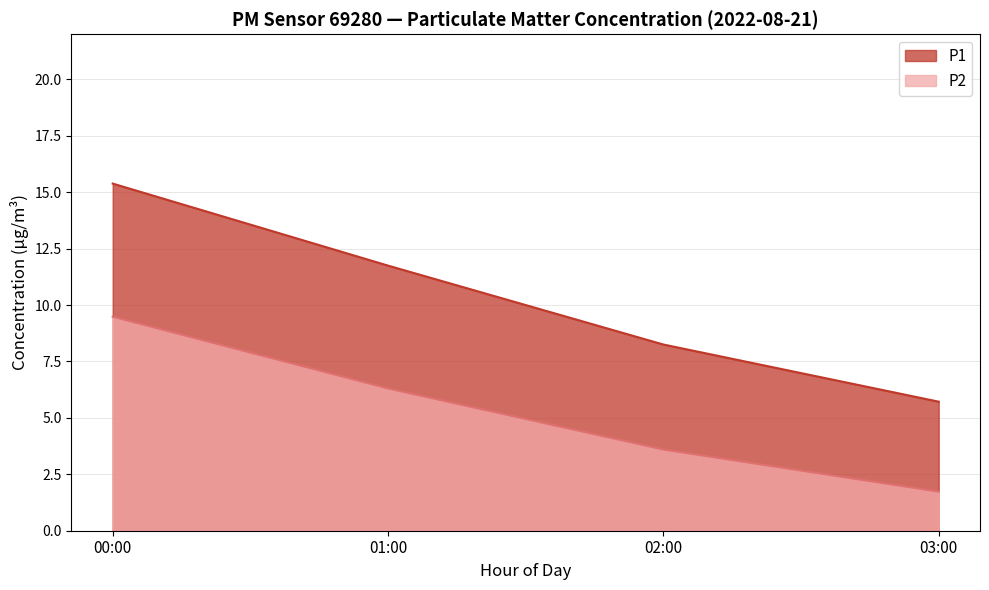

True or false: P2 and P1 intersect in this chart.

False